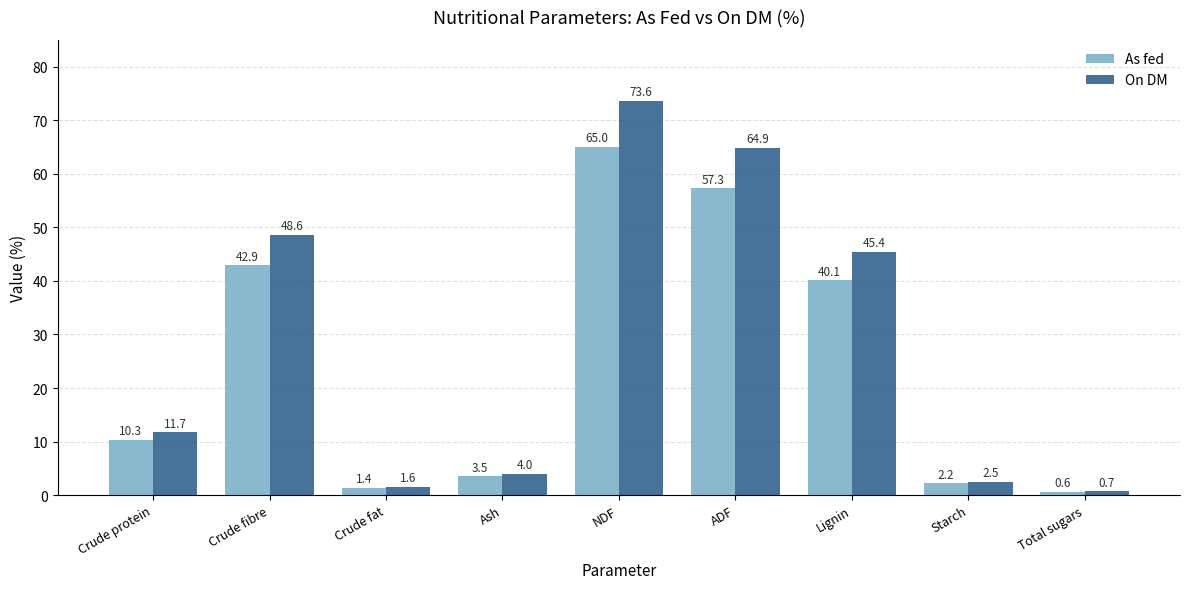

What is the sum of the As fed values at NDF and ADF?

122.3